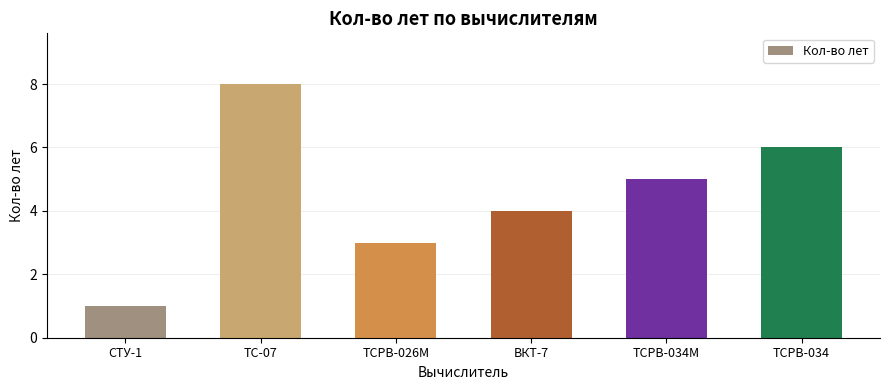

The chart shows a value of 8 at ТСРВ-034М. True or false?

False